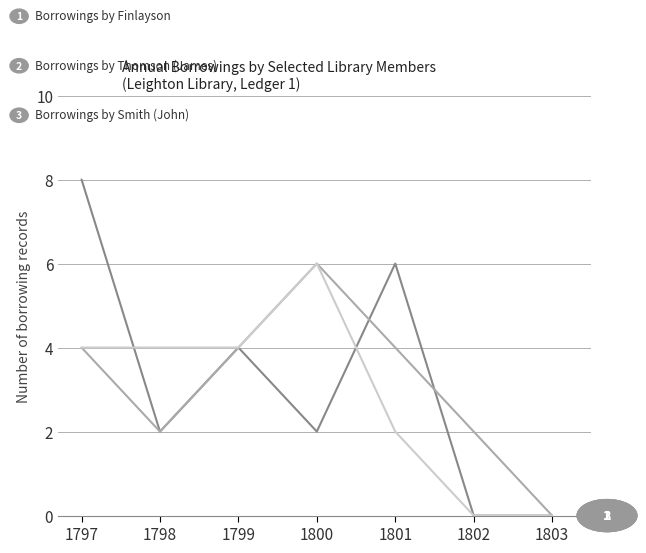

How many categories are shown in the chart?

7